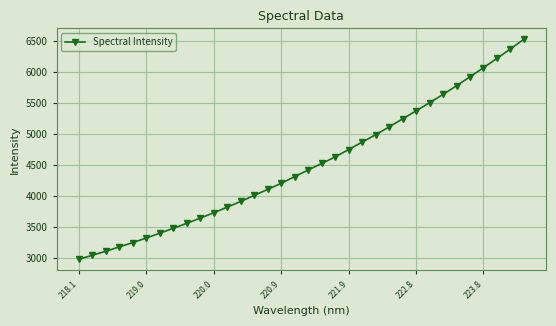

What is the difference between the maximum and minimum values?

3546.9